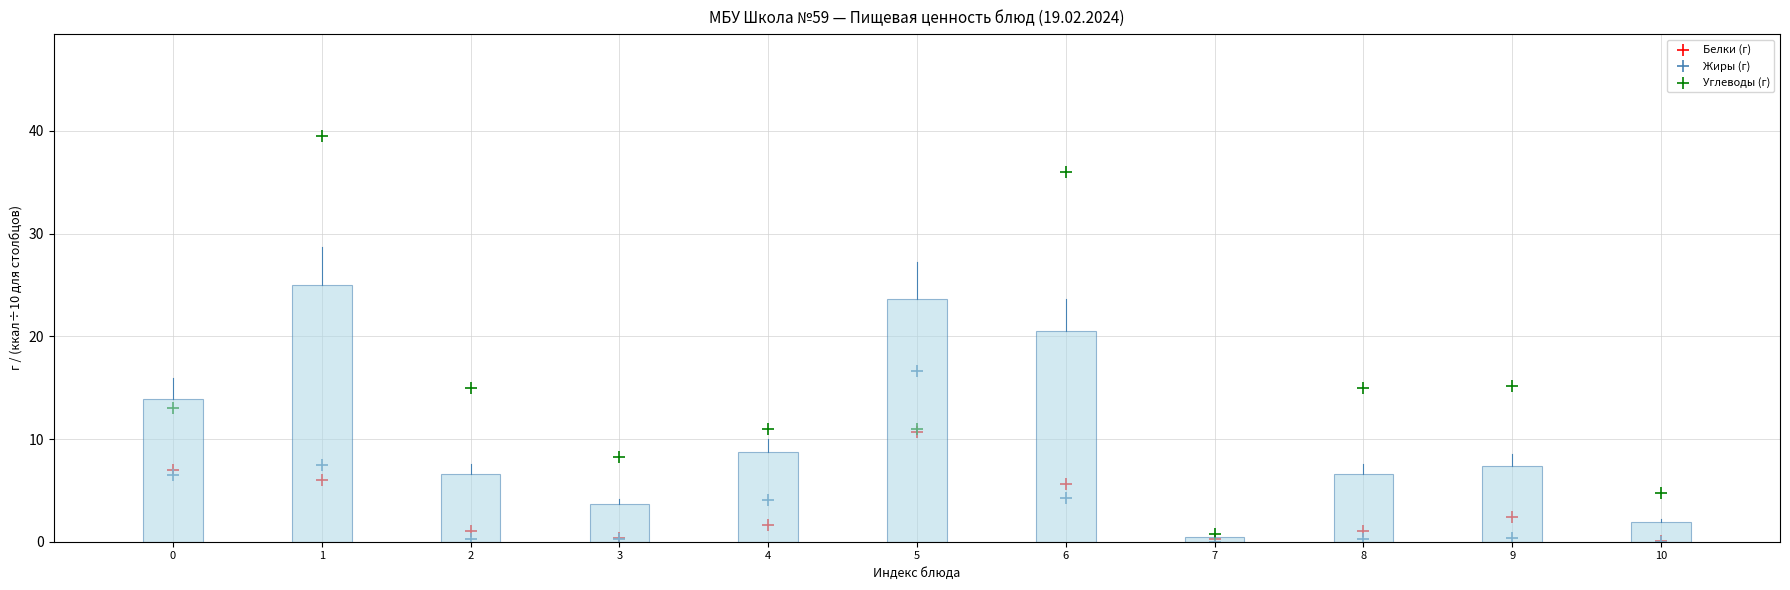

In the Углеводы (г) series, what Y value is closest to 20?

15.2